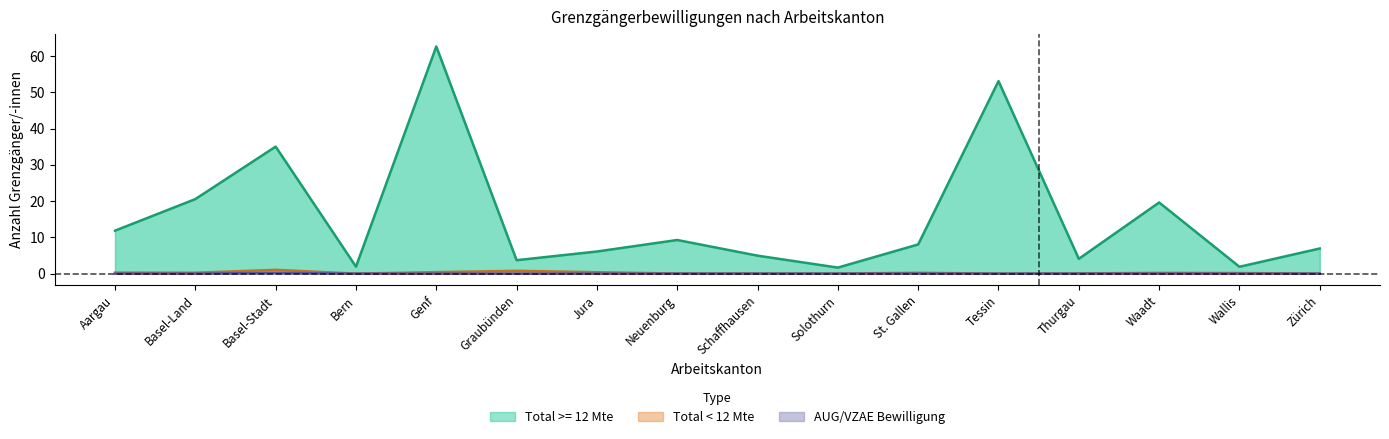

What position from the right is Tessin?

5